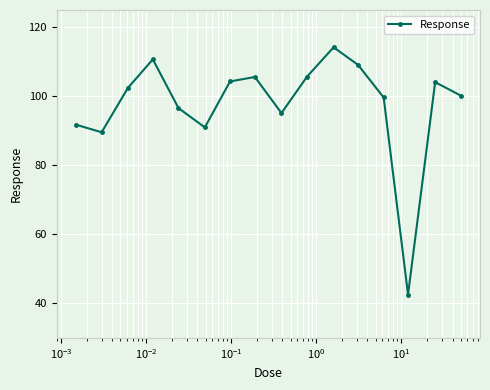

What is the smallest value displayed?

42.6